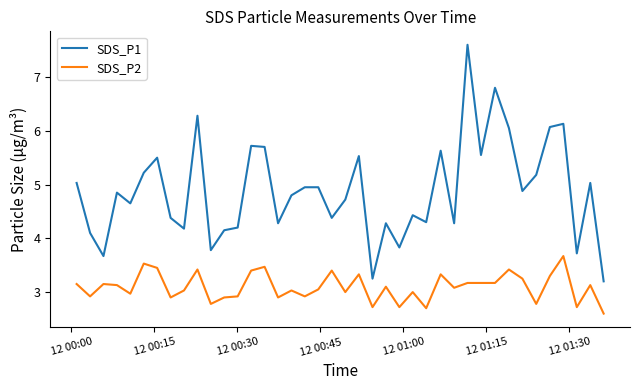

List the series in order of their overall mean, lowest first.

SDS_P2, SDS_P1